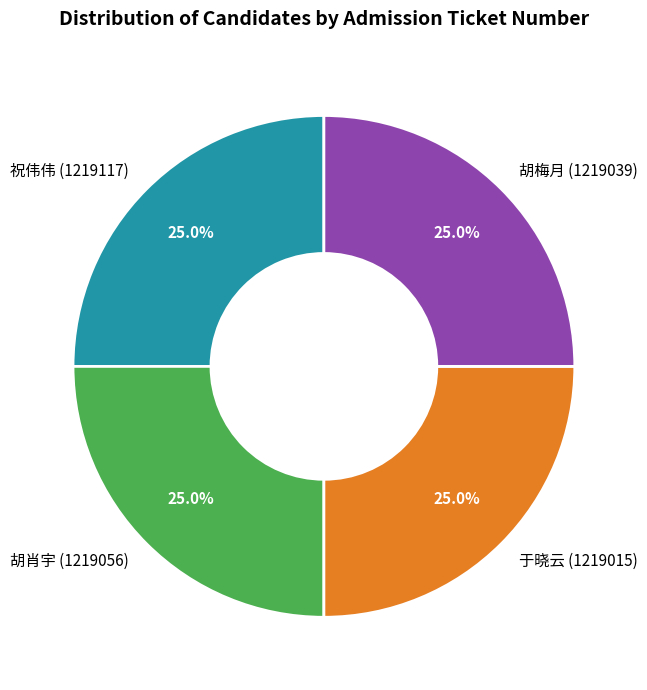

Is it true that 胡梅月 (1219039) is 16% of the pie?

False